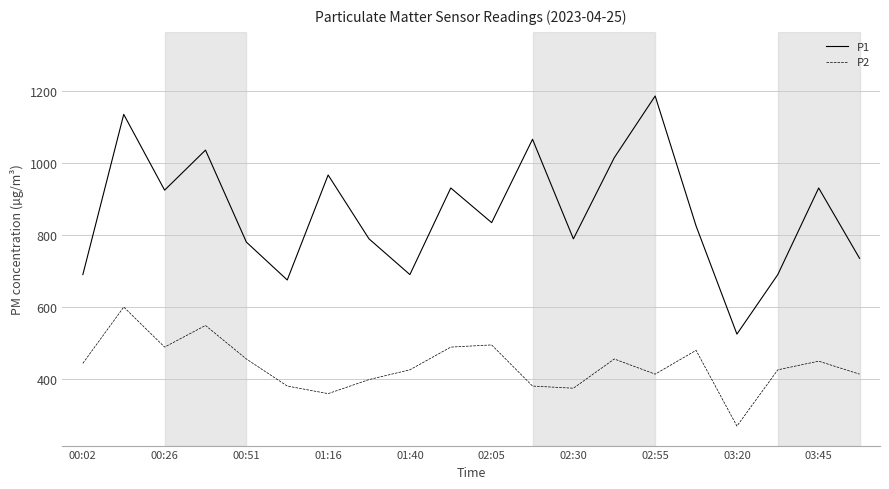

List the series in order of their peak value, lowest first.

P2, P1